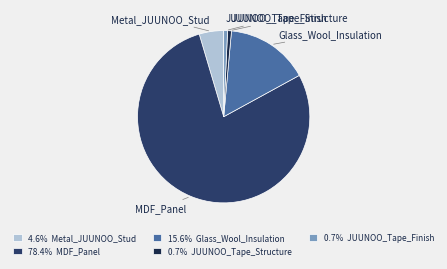

Which has a higher value, MDF_Panel or Glass_Wool_Insulation?

MDF_Panel